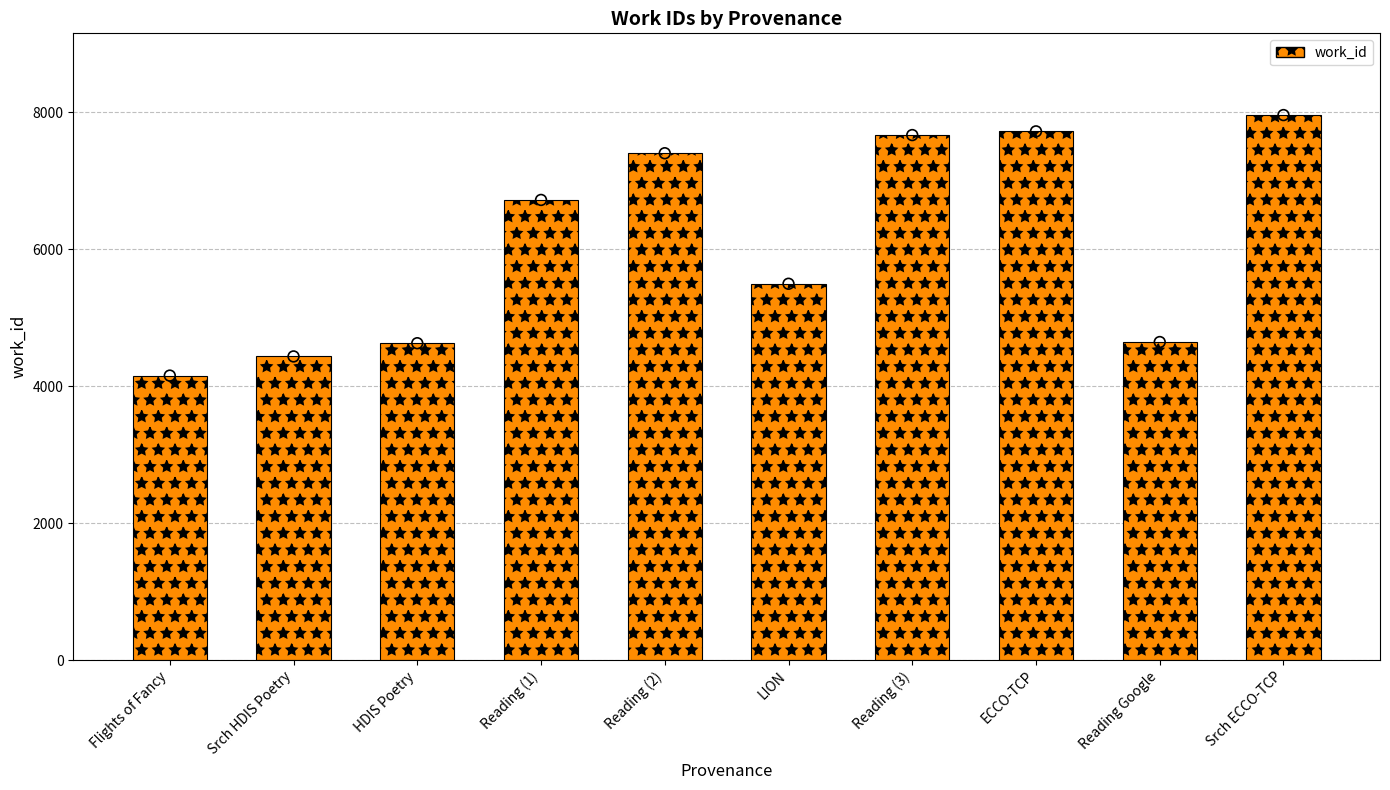

What is the change in value from Flights of Fancy to ECCO-TCP?

+3566